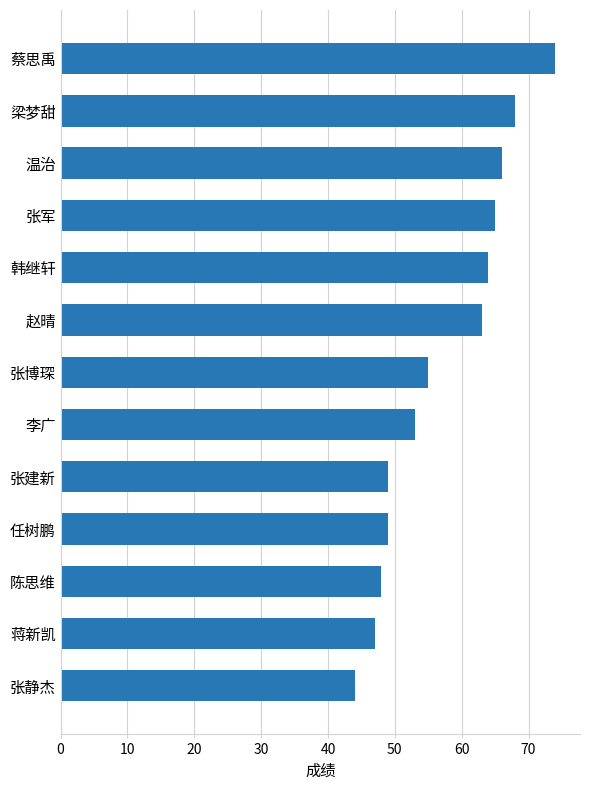

Does the chart contain any negative values?

No